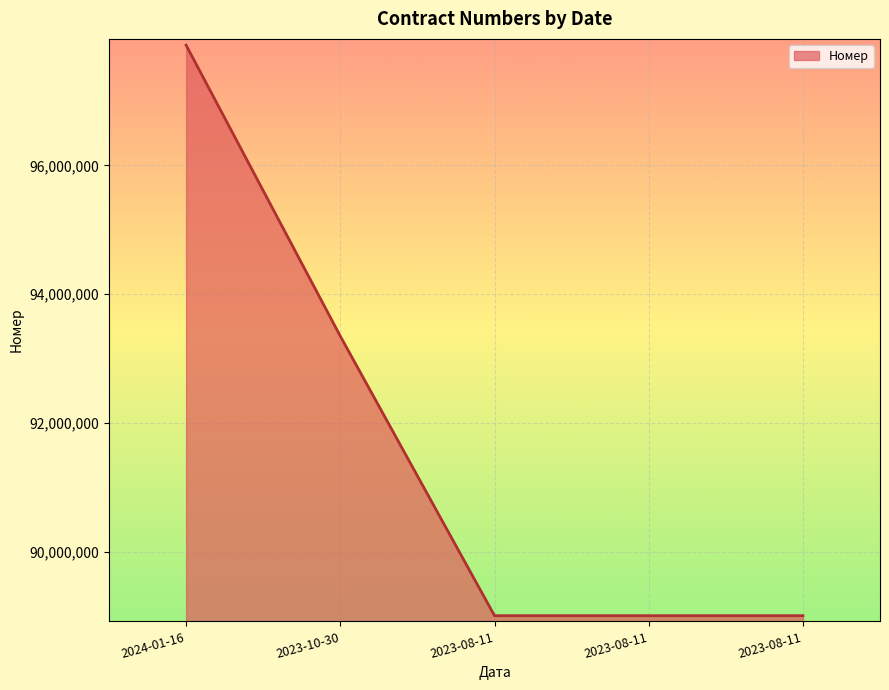

Approximately how many times larger is the value at 2023-08-11 compared to 2023-08-11?

1.0